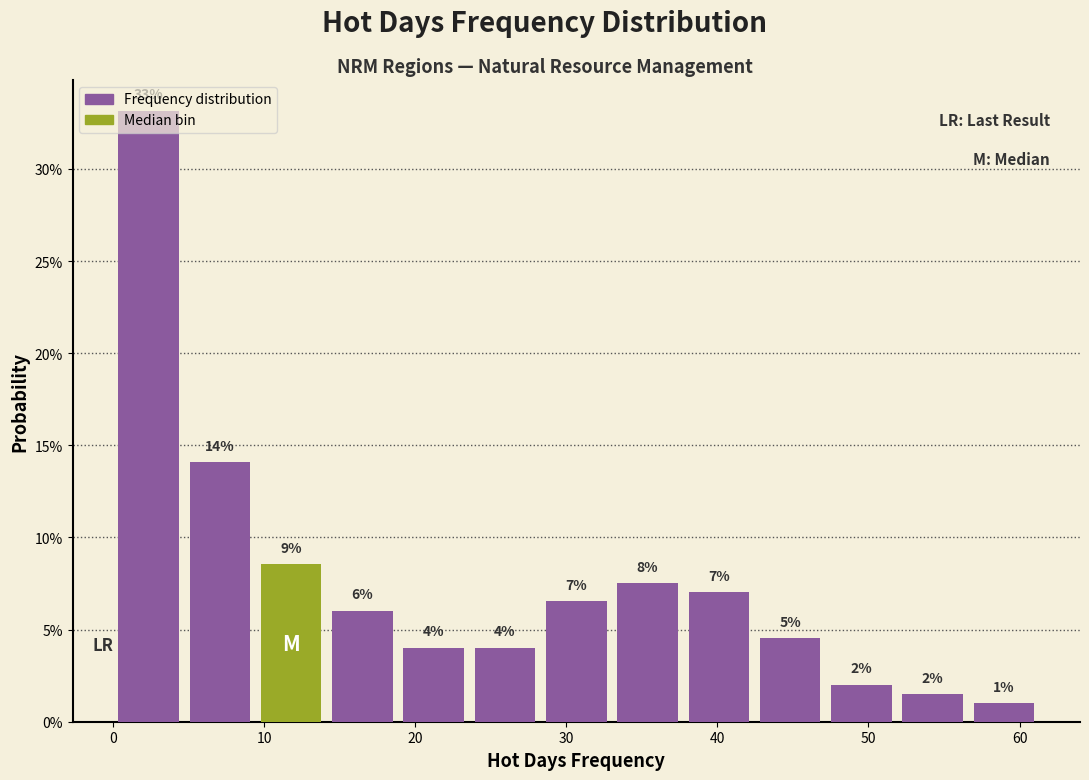

Which range on the x-axis has the tallest bar?

0 to 5